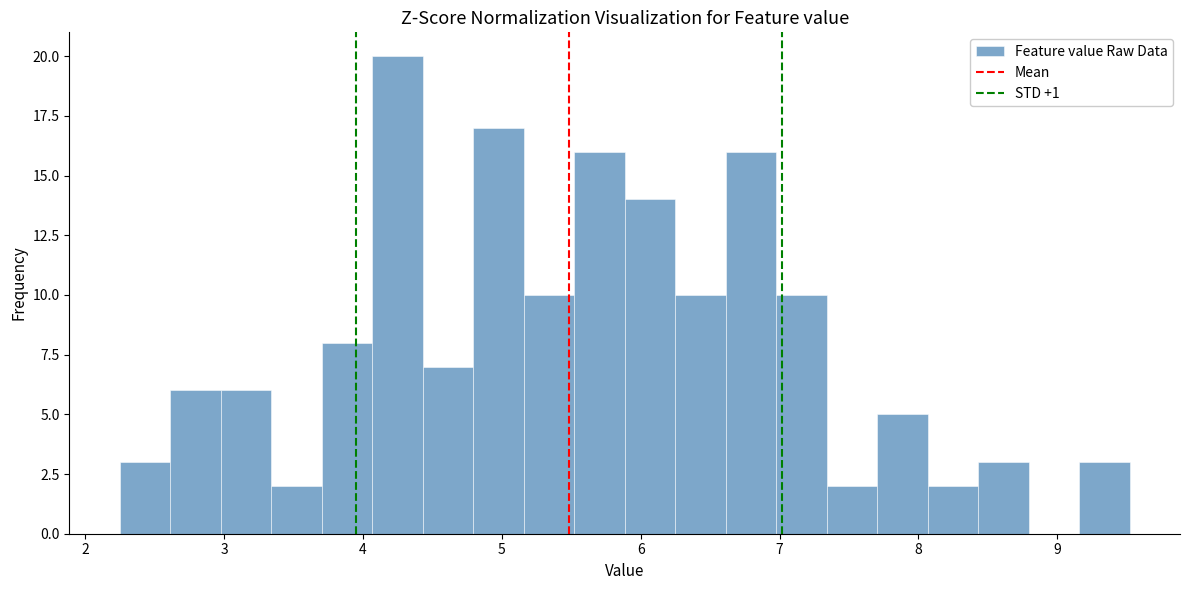

Around what value on the x-axis is the tallest bar? Give the approximate position of its centre, as read against the axis.

4.2